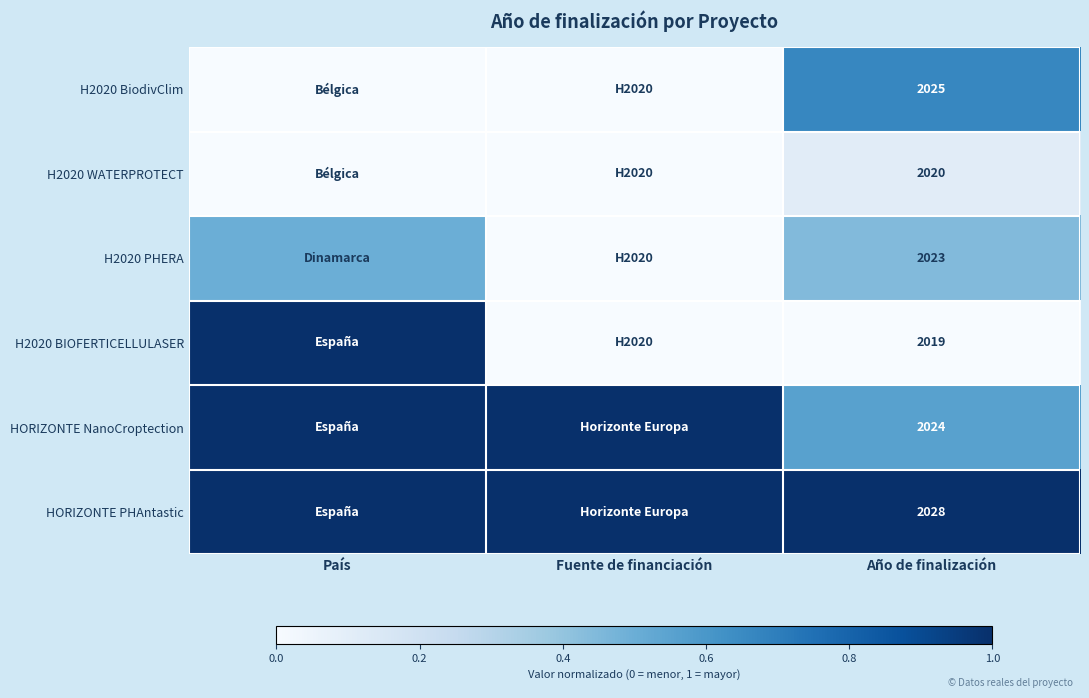

What is the difference between the highest and lowest values at Año de finalización?

9.0